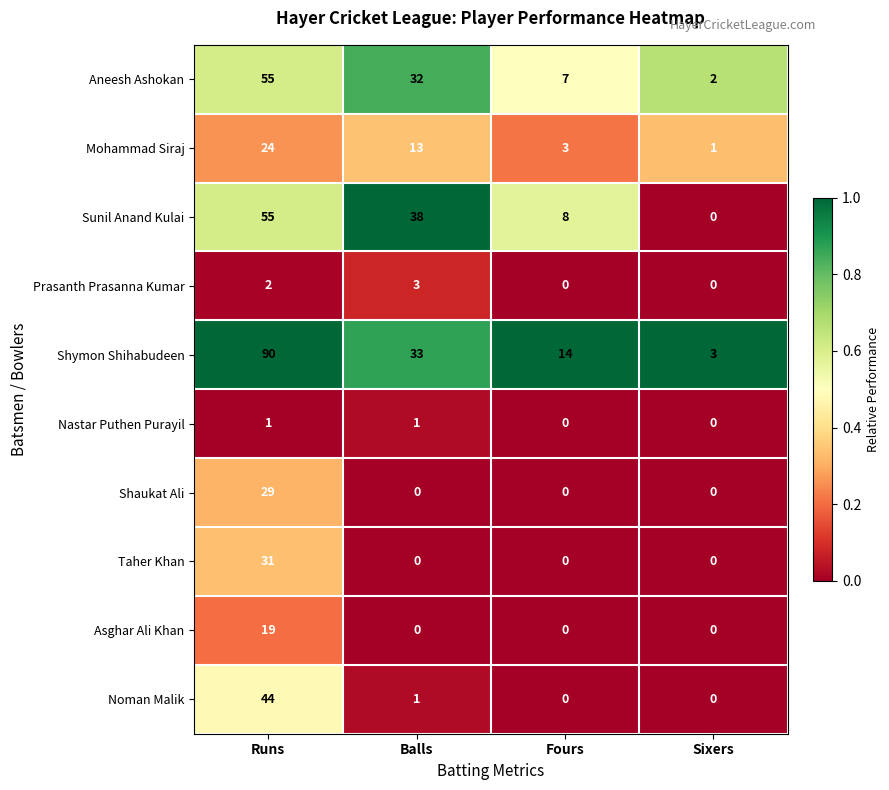

Which series has the largest total across all categories?

Shymon Shihabudeen